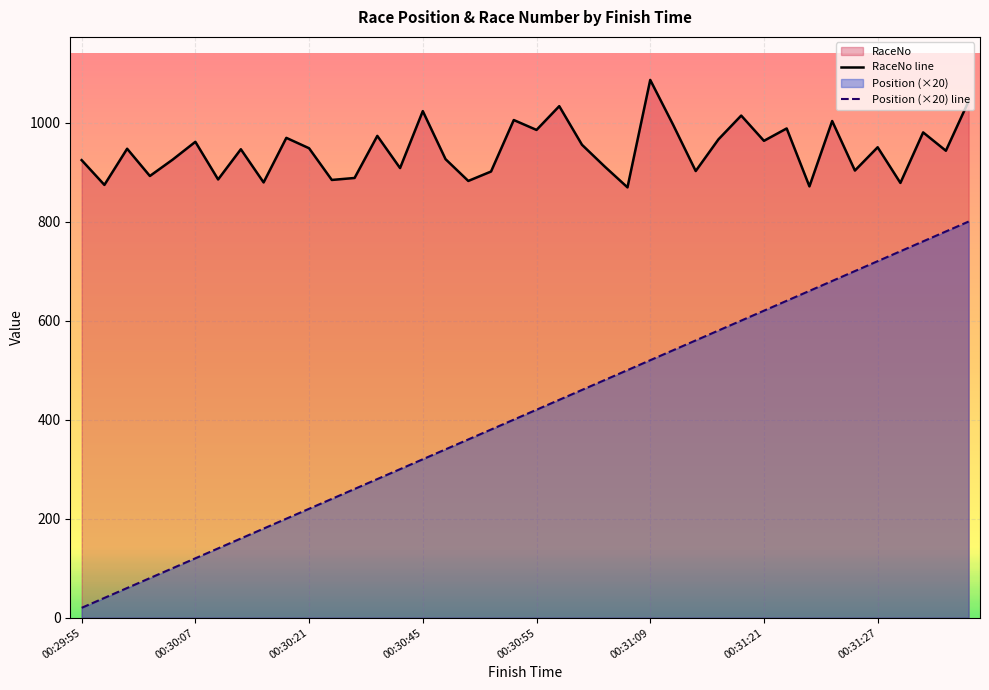

In RaceNo, how many points are higher than both neighbors (excluding endpoints)?

14